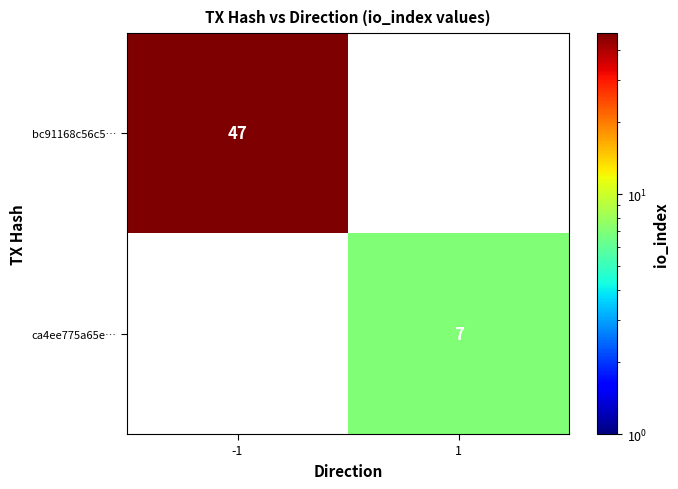

True or false: ca4ee775a65e… has a value of 7 at 1.

True